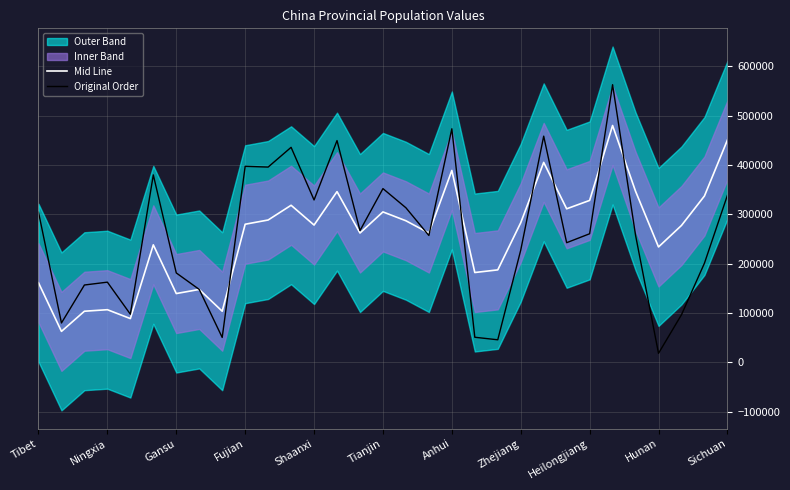

What is the sum of all Mid Line values?

7992475.0